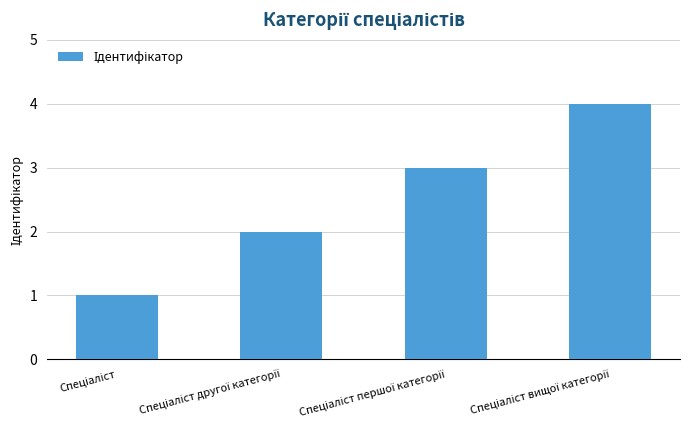

What is the difference between the maximum and minimum values?

3